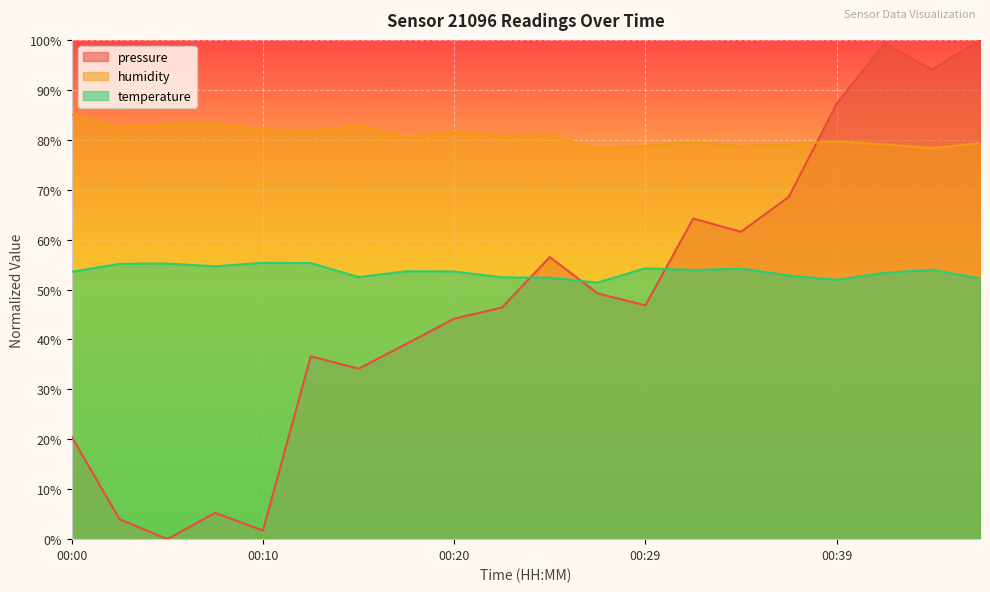

What is the average value of the pressure series?

48.0